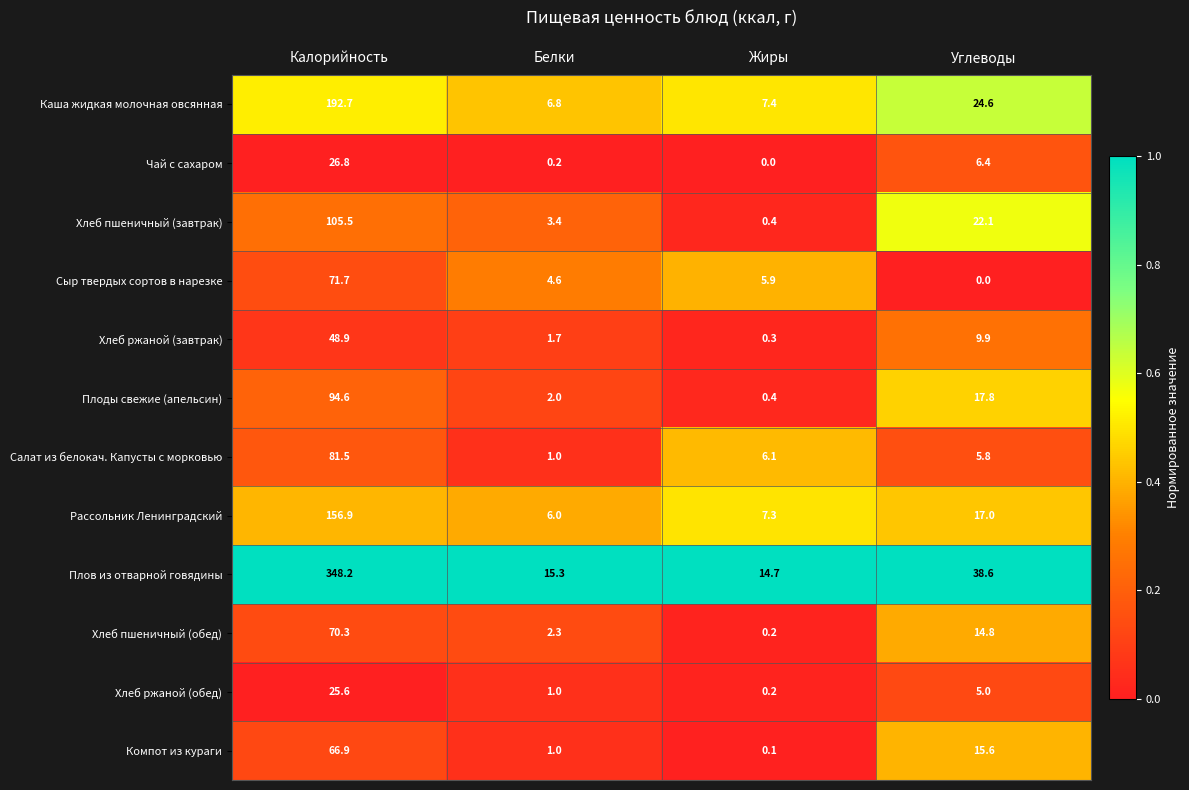

How many values in the Плоды свежие (апельсин) series exceed 17?

2